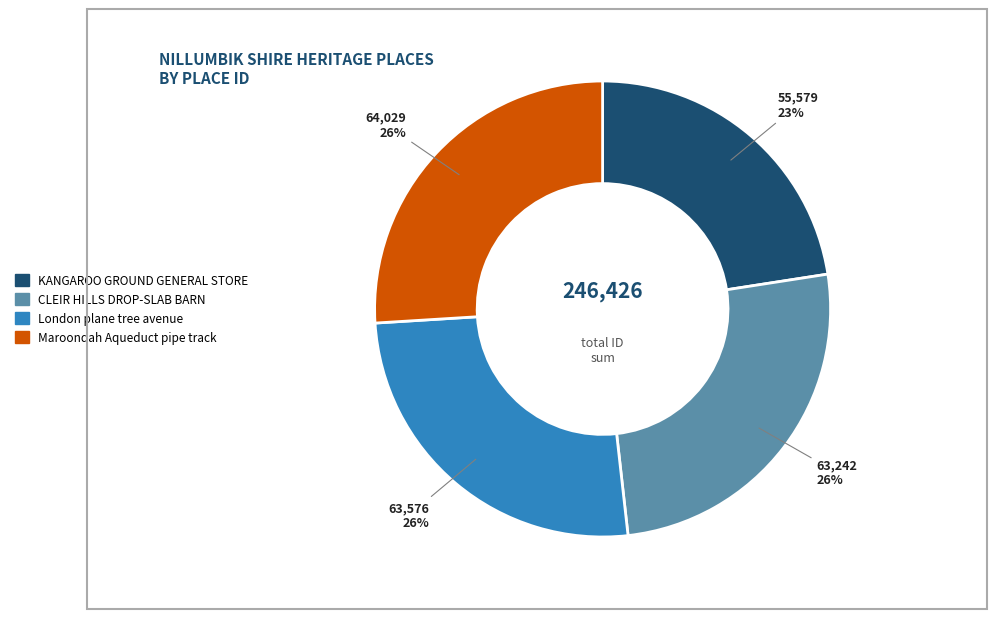

Approximately how many times larger is the value at London plane tree avenue compared to CLEIR HILLS DROP-SLAB BARN?

1.0